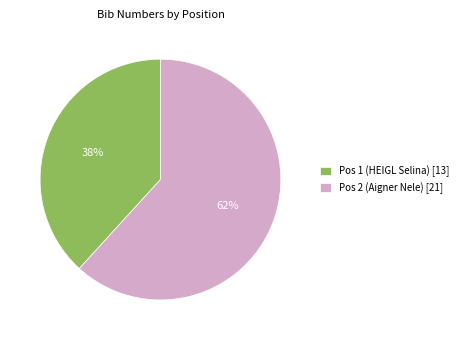

Approximately how many times larger is the value at Pos 1 (HEIGL Selina) compared to Pos 2 (Aigner Nele)?

0.6